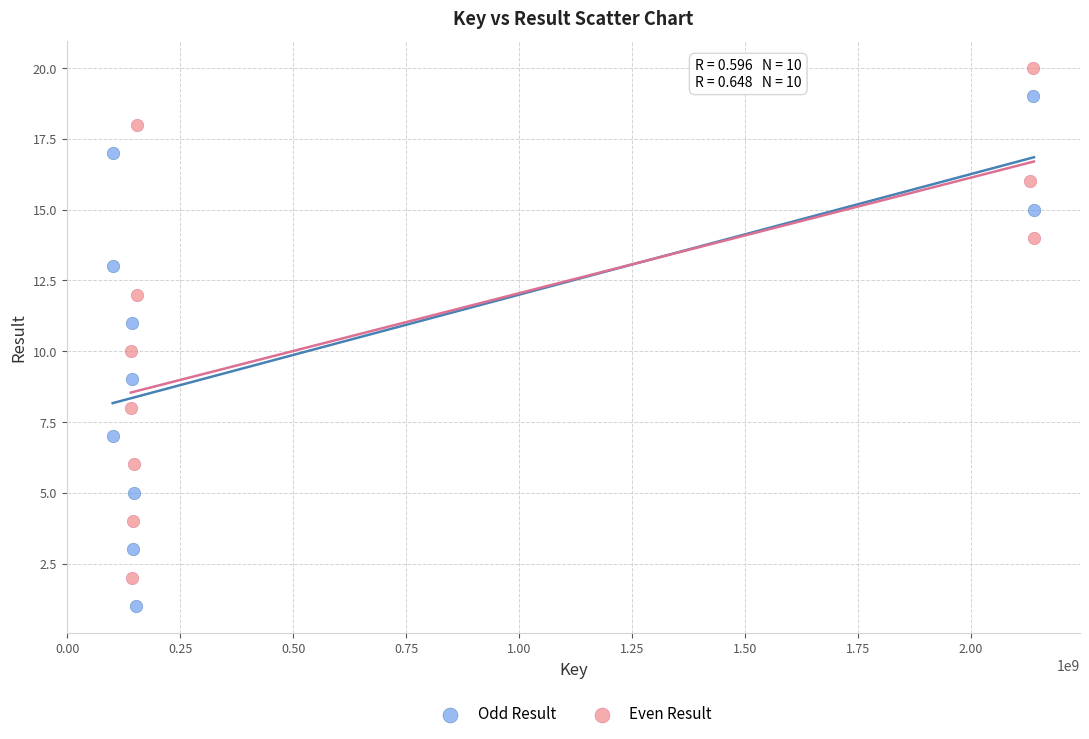

Which series contains the lowest Y value?

Odd Result